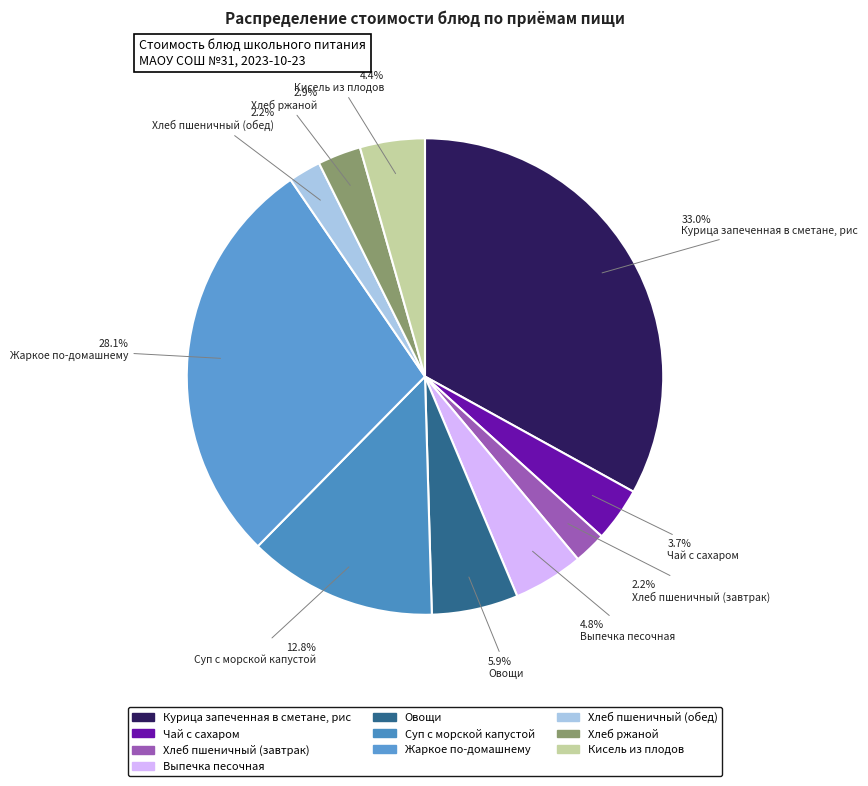

What percentage do Овощи and Выпечка песочная together represent?

10.6%